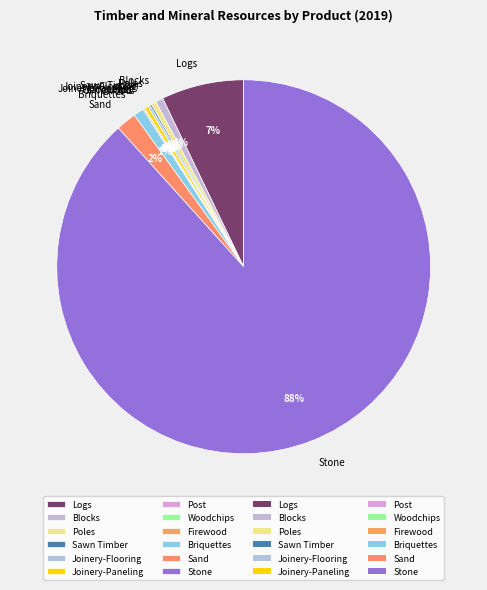

Which slice is the largest?

Stone